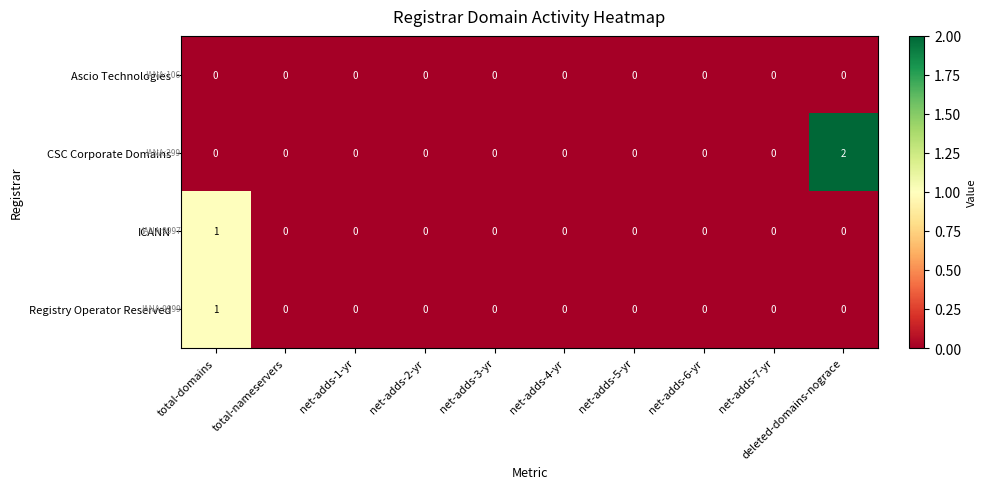

Which series has the largest range (max minus min)?

CSC Corporate Domains